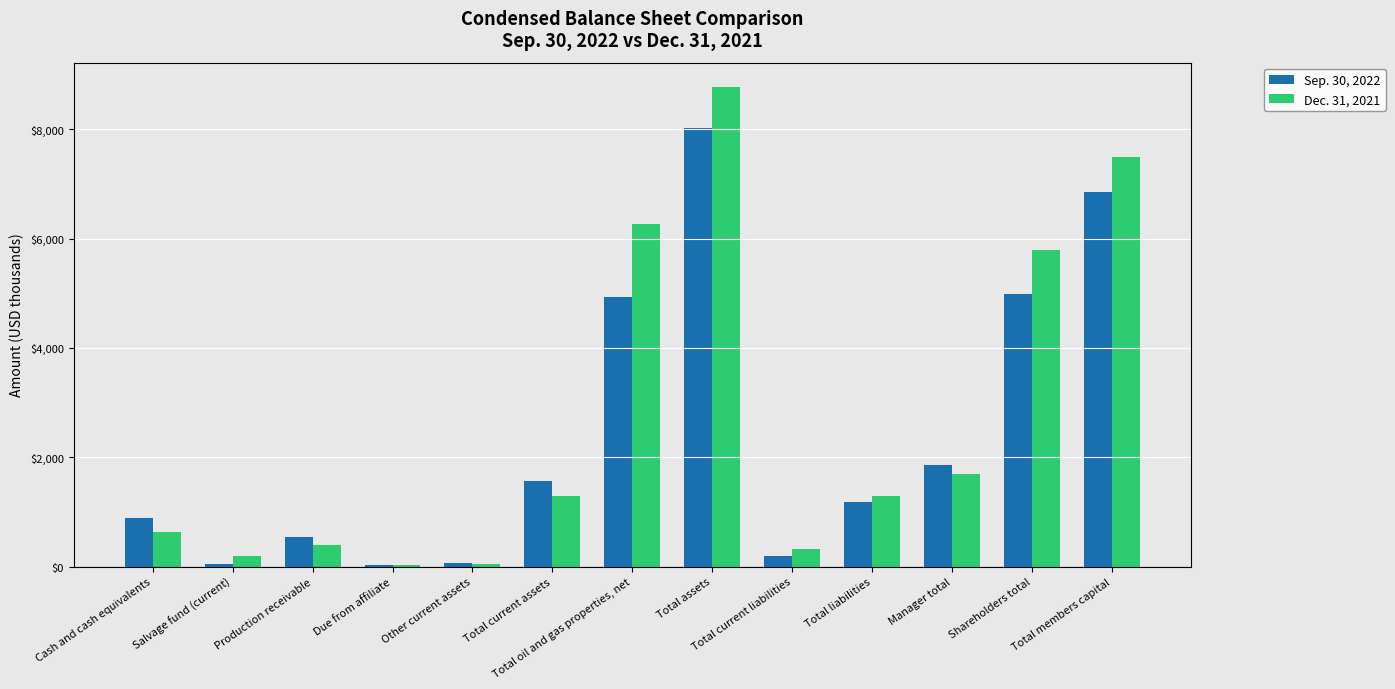

Is the value of Dec. 31, 2021 at Total oil and gas properties, net greater than the value of Sep. 30, 2022 at Due from affiliate?

Yes